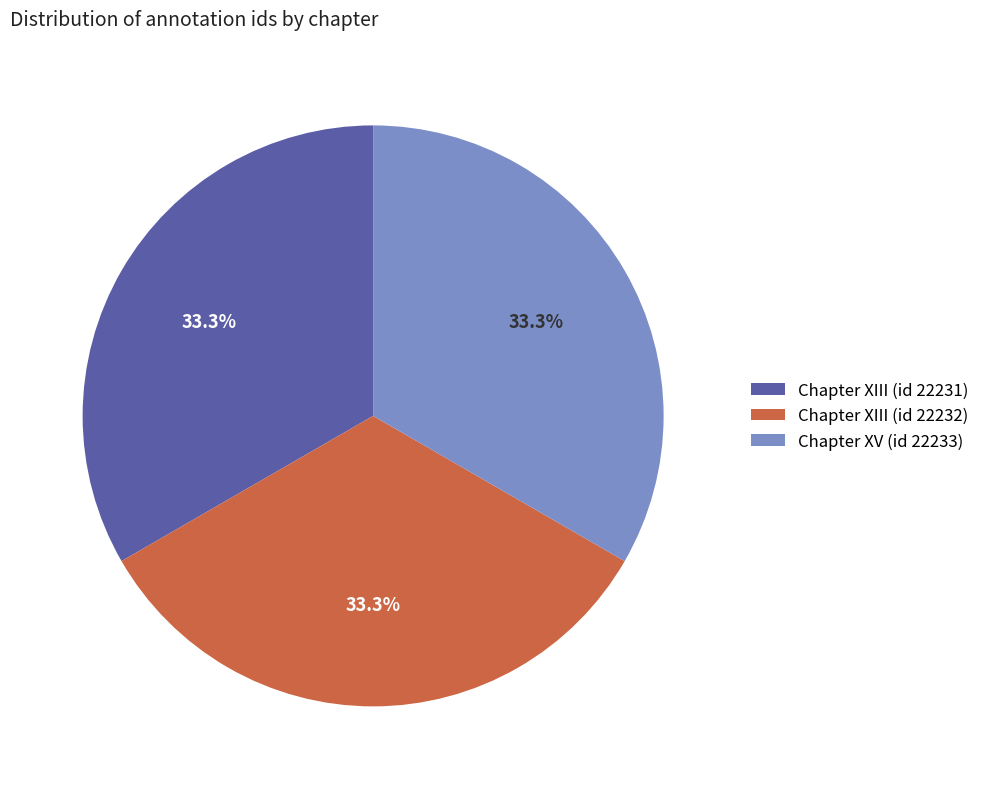

Do Chapter XIII (id 22232) and Chapter XIII (id 22231) together represent more than half of the pie?

Yes